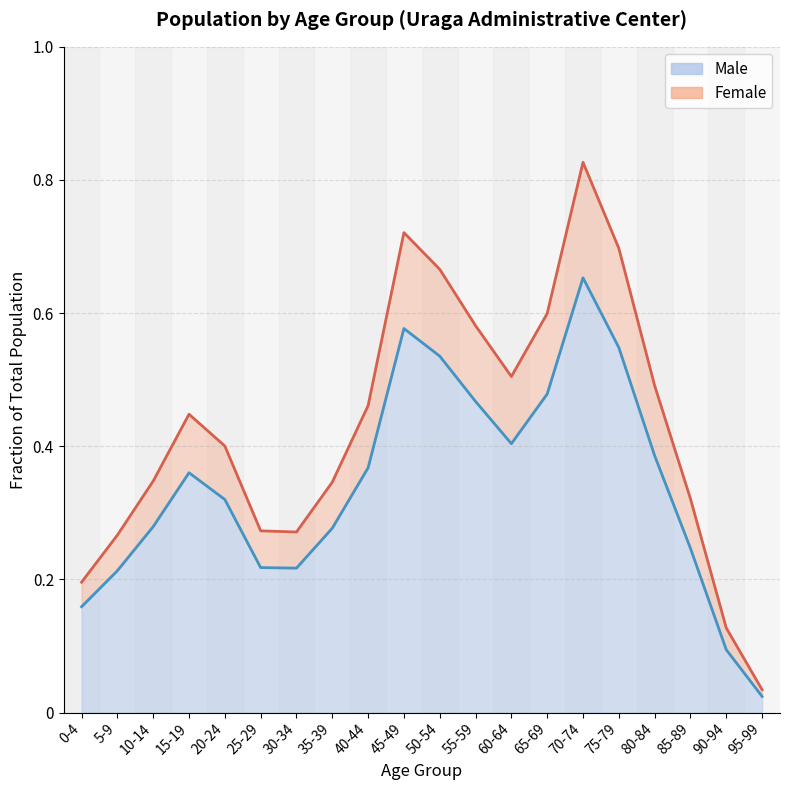

What is the sum of the Male values at 20-24 and 90-94?

0.4